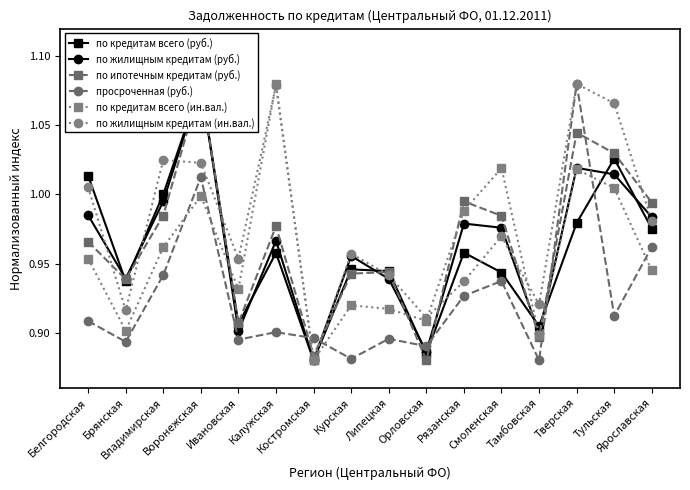

The по кредитам всего (руб.) series shows 0.6 at Рязанская. True or false?

False